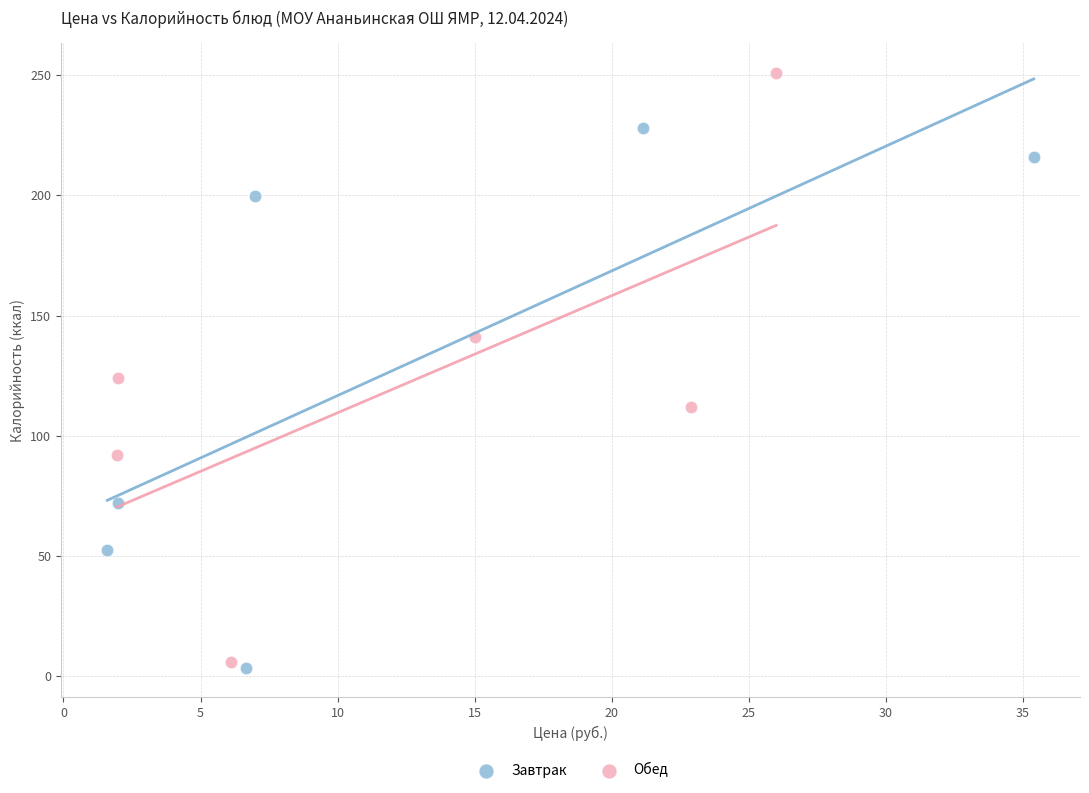

Which series contains the highest Y value?

Обед